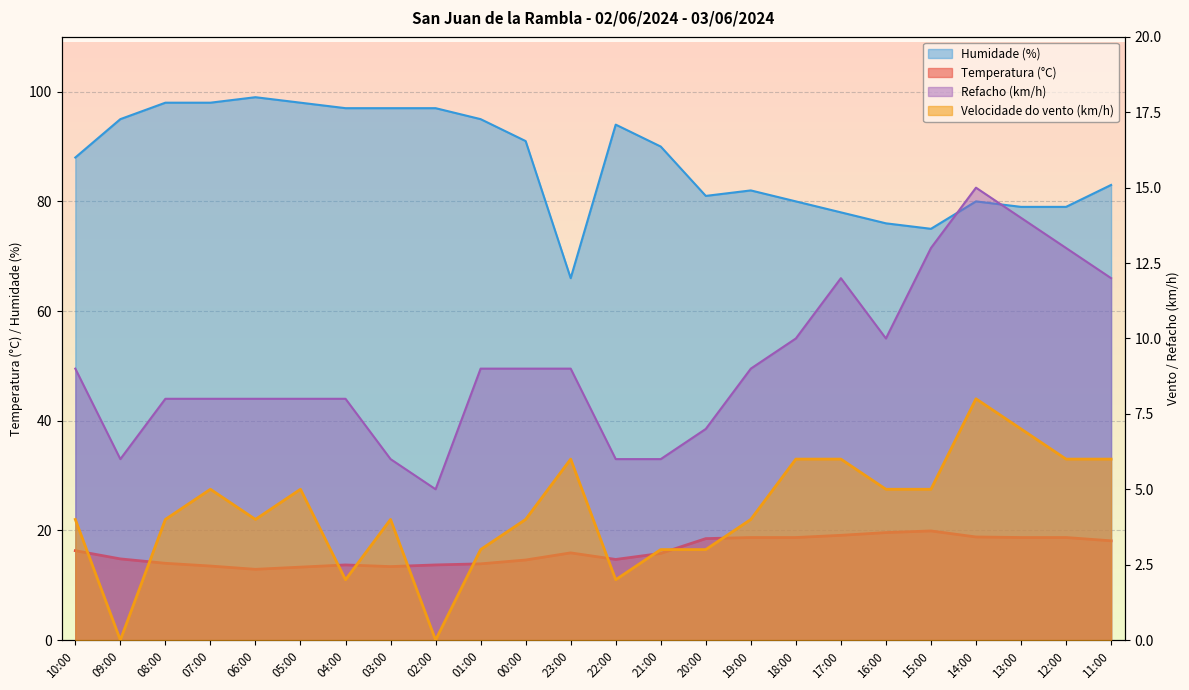

Which has a higher value, 11:00 or 23:00?

11:00